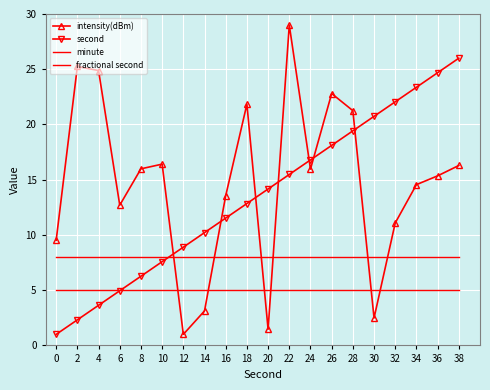

How many data points in second are above 14?

10